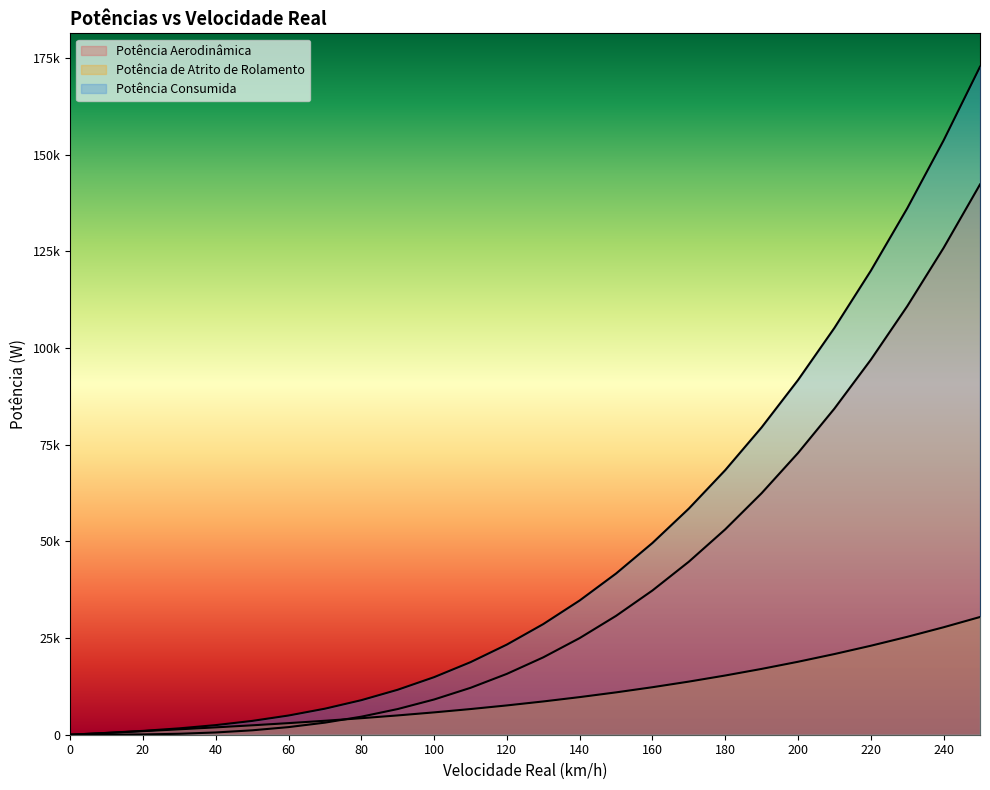

Reading left to right, transcribe all the data shown in this chart.

Potência Aerodinâmica: 0.0	9.1	72.9	245.9	582.9	1138.4	1967.2	3123.8	4662.9	6639.2	9107.3	12121.8	15737.4	20008.7	24990.4	30737.1	37303.5	44744.2	53113.8	62467.0	72858.4	84342.7	96974.5	110808.5	125899.3	142301.5
Potência de Atrito de Rolamento: 0.0	457.0	921.3	1400.2	1901.0	2431.2	2997.9	3608.4	4270.2	4990.5	5776.7	6635.9	7575.7	8603.2	9725.8	10950.8	12285.5	13737.3	15313.4	17021.2	18867.9	20861.0	23007.6	25315.2	27791.0	30442.4
Potência Consumida: 0.0	466.1	994.1	1646.1	2483.9	3569.6	4965.0	6732.2	8933.2	11629.8	14884.0	18757.8	23313.1	28611.9	34716.2	41687.9	49589.0	58481.5	68427.2	79488.1	91726.3	105203.7	119982.1	136123.7	153690.3	172743.9